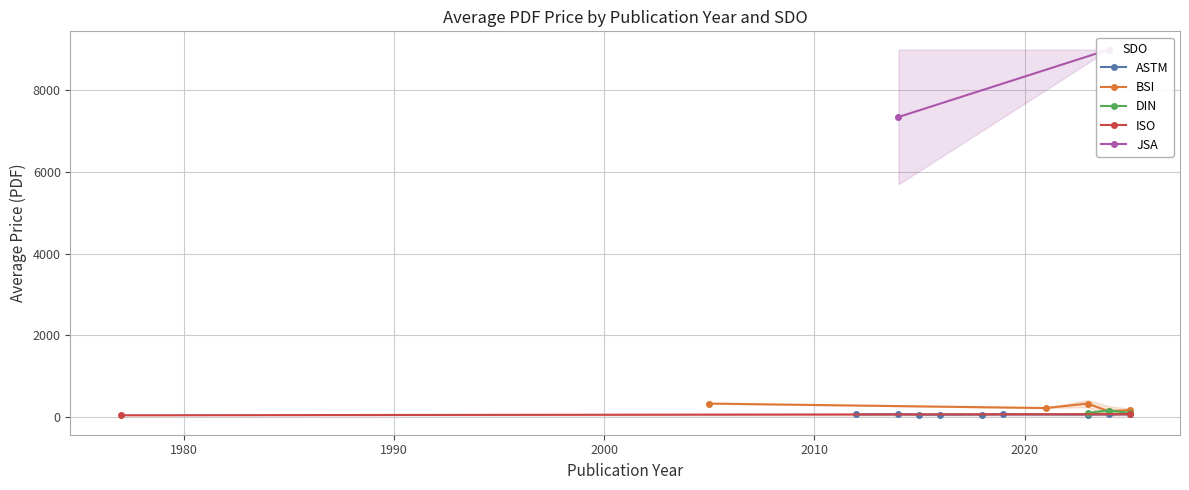

True or false: DIN has more than 0 points higher than both neighbors.

True